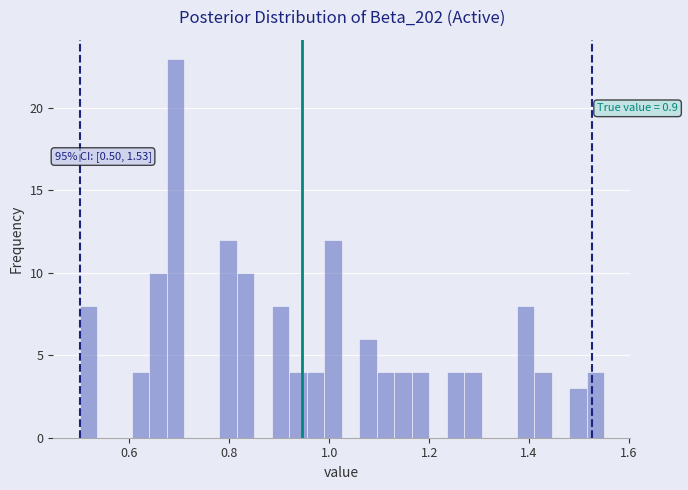

Around what value on the x-axis is the tallest bar? Give the approximate position of its centre, as read against the axis.

0.70